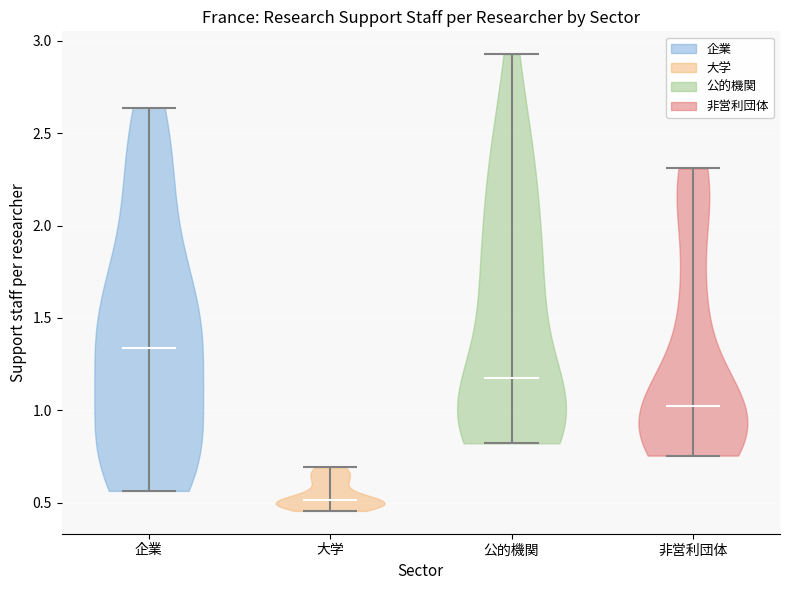

What is the lowest point the violin for 公的機関 reaches on the y-axis? The values are not printed on the chart, so give them approximately, as read against the axis.

0.80